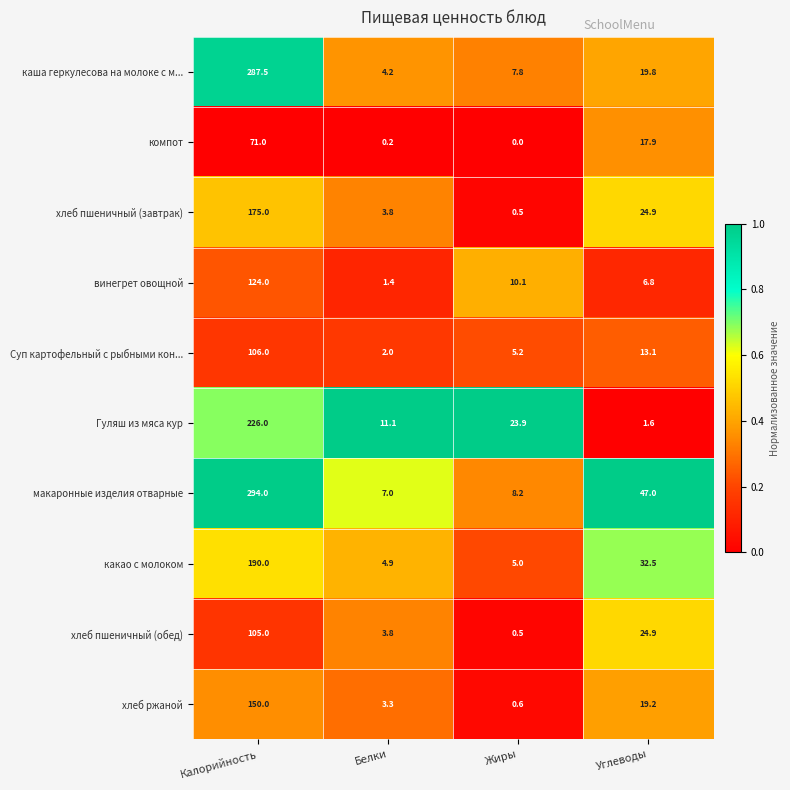

What is the average value of the какао с молоком series?

58.1